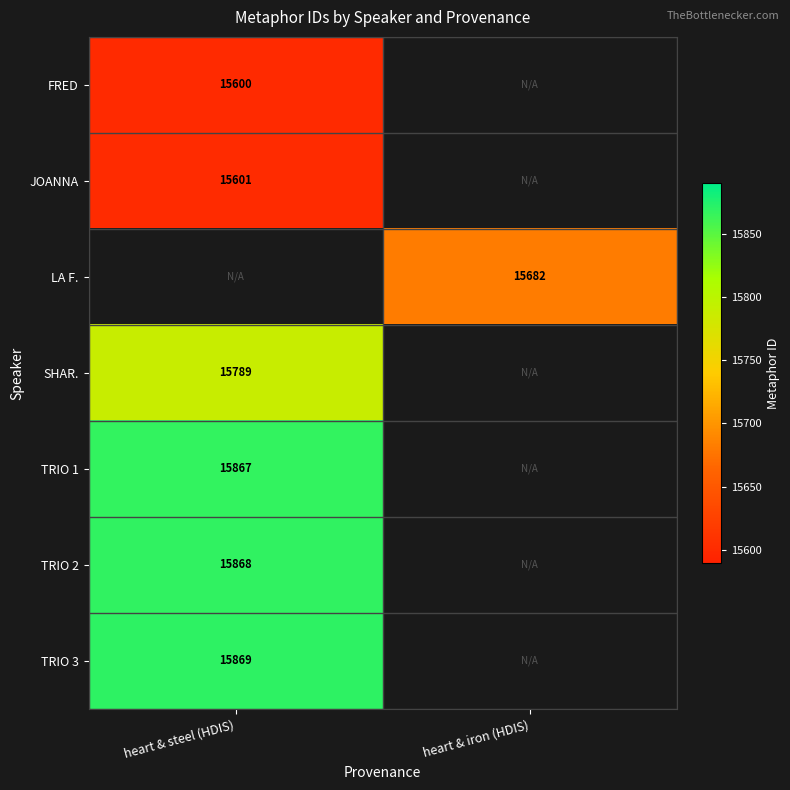

The value of TRIO 1 at heart & steel (HDIS) is 15867. True or false?

True